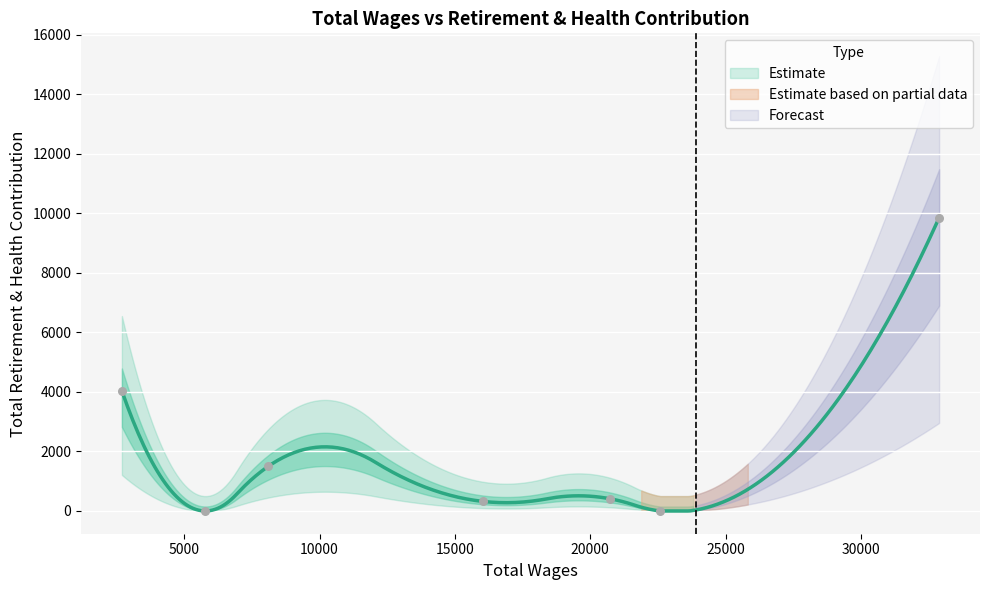

What is the ratio of the value at 8102 to the value at 16048?

4.7